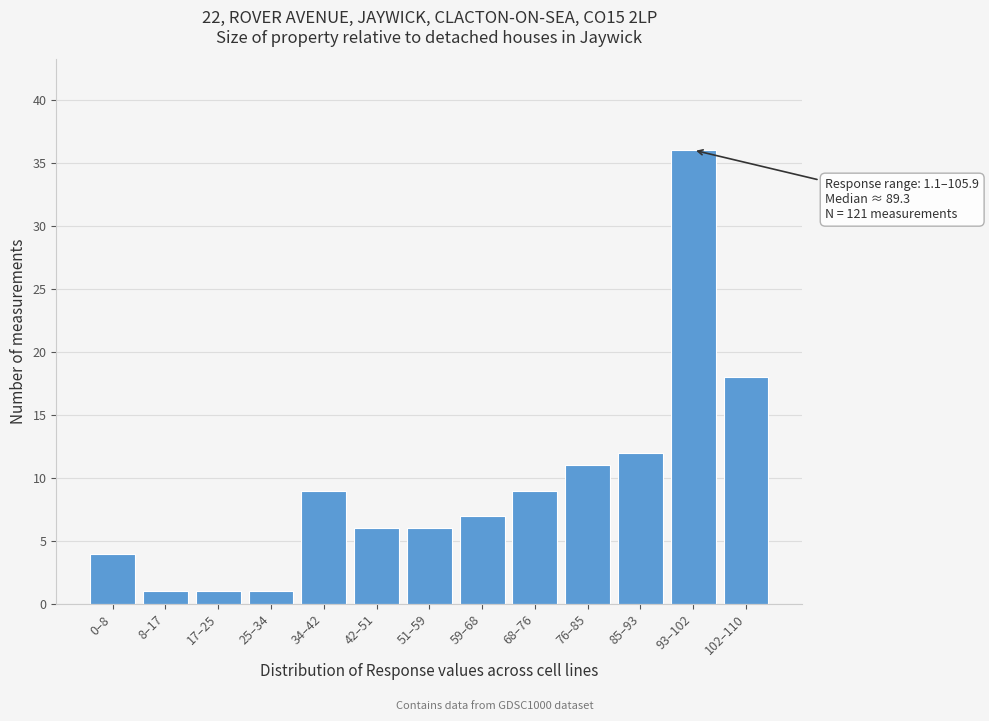

Reading left to right, list all the values displayed in this chart.

4	1	1	1	9	6	6	7	9	11	12	36	18